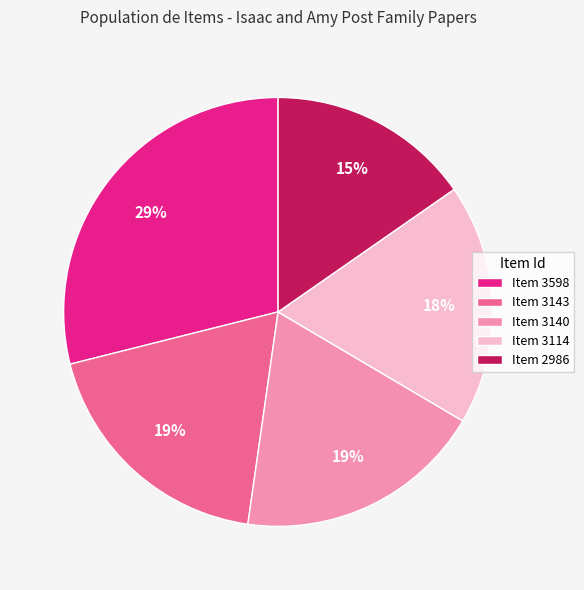

True or false: Item 3114 accounts for 18% of the total.

True